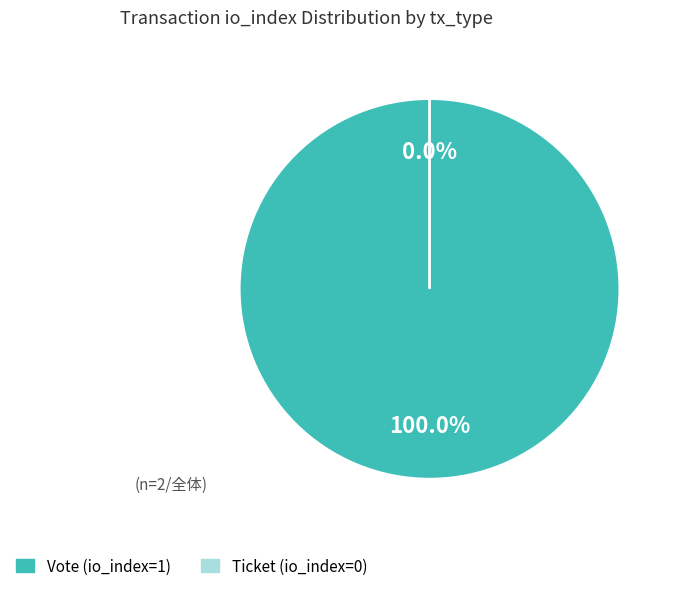

What percentage is NOT represented by Ticket (io_index=0)?

100.0%